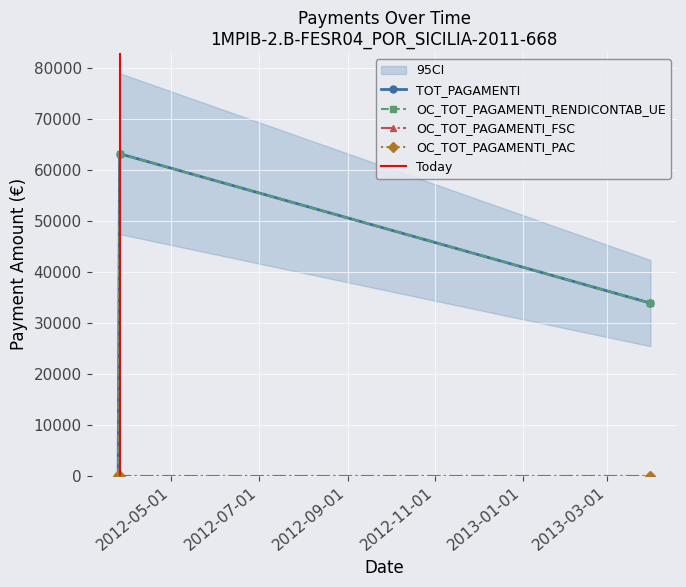

Is this an area chart (filled region under the line)?

No